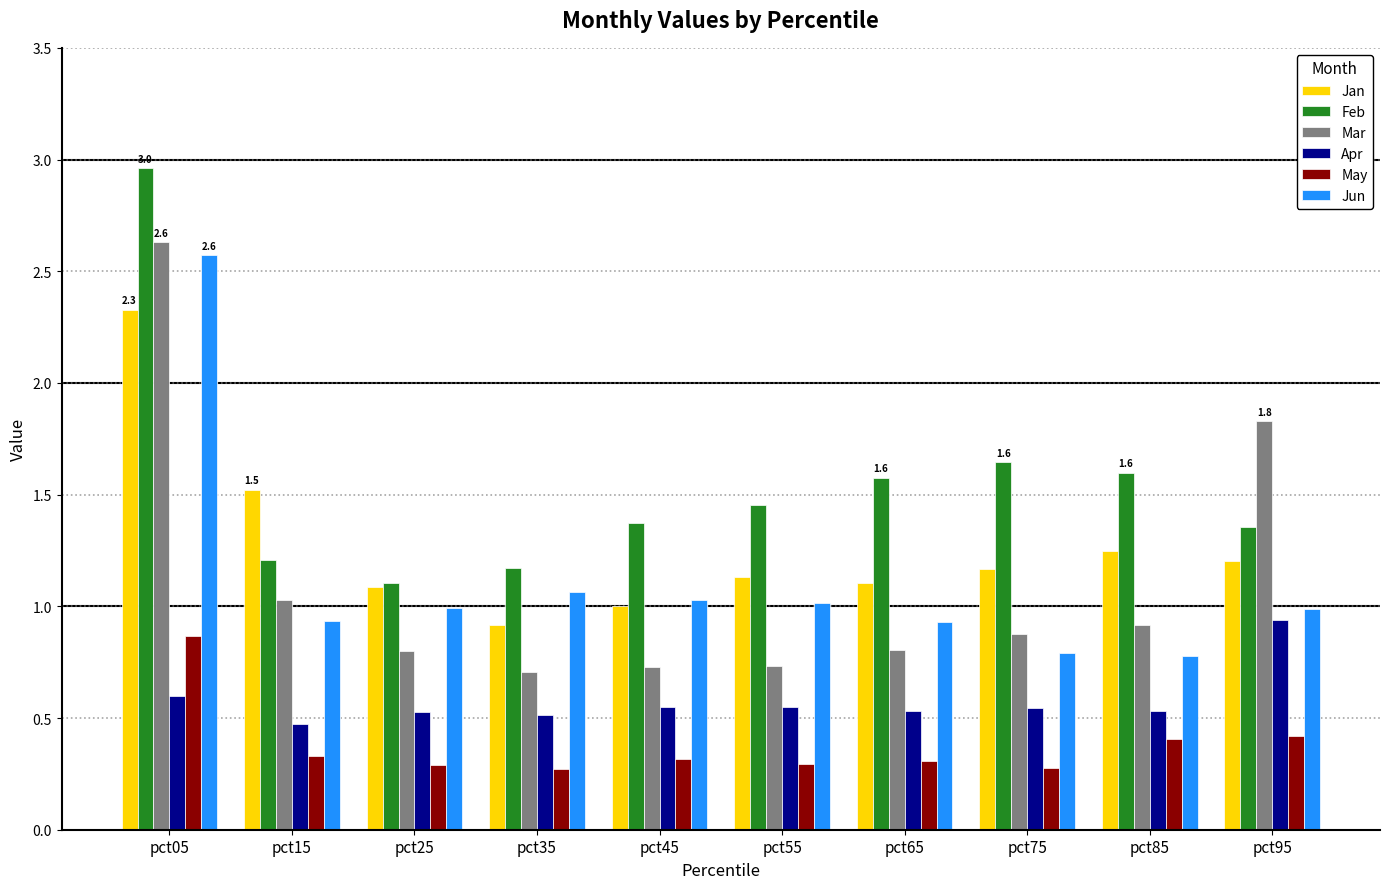

How many bars are there in total?

60